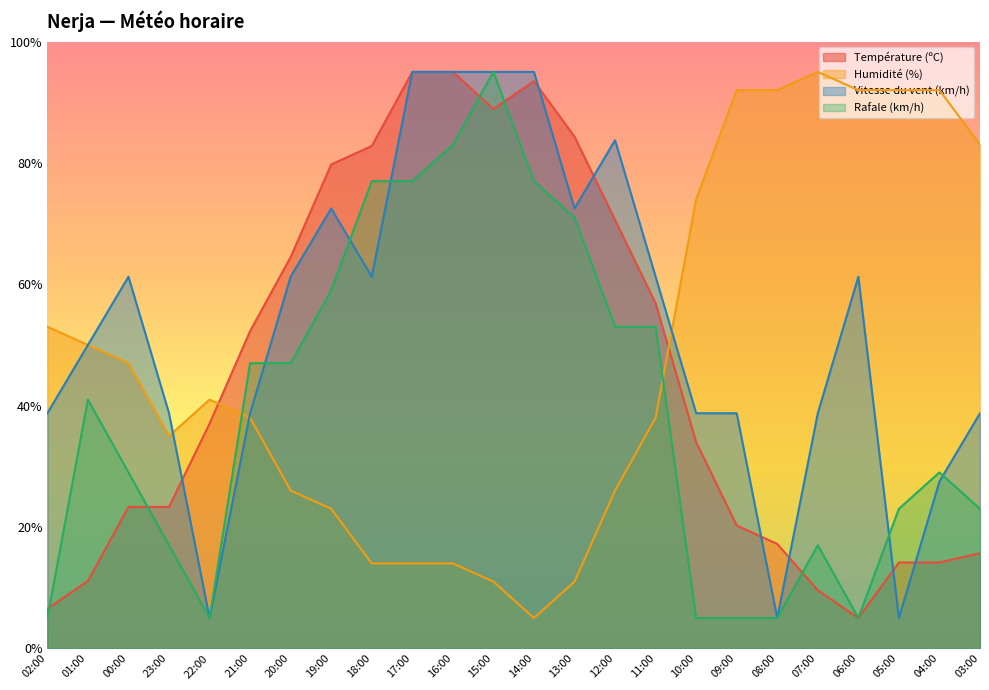

What is the label of the 16th point from the left?

11:00